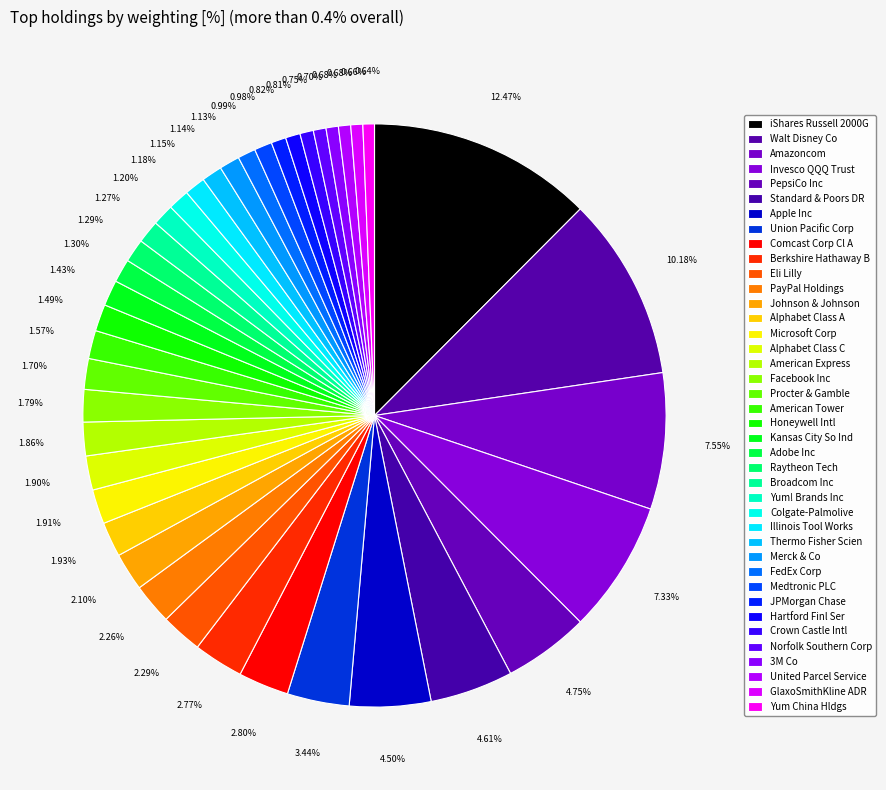

How many segments does this pie chart have?

40